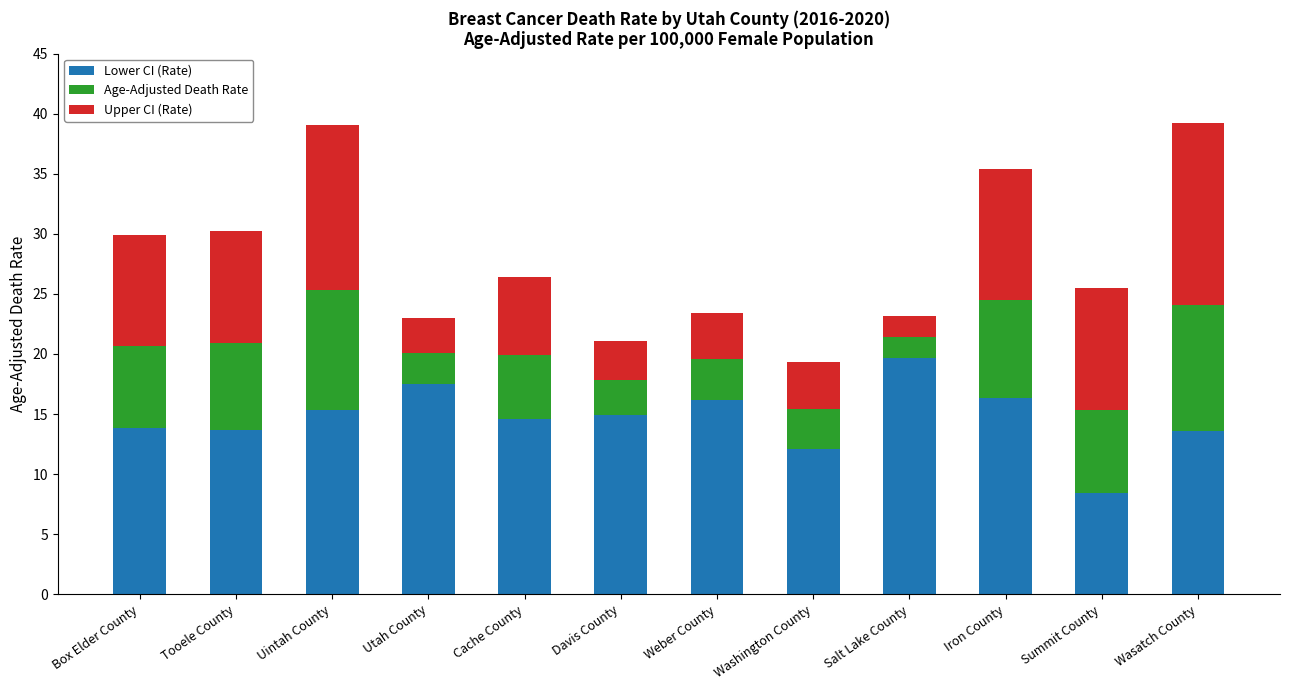

Which category has the highest value in the Lower CI (Rate) series?

Salt Lake County